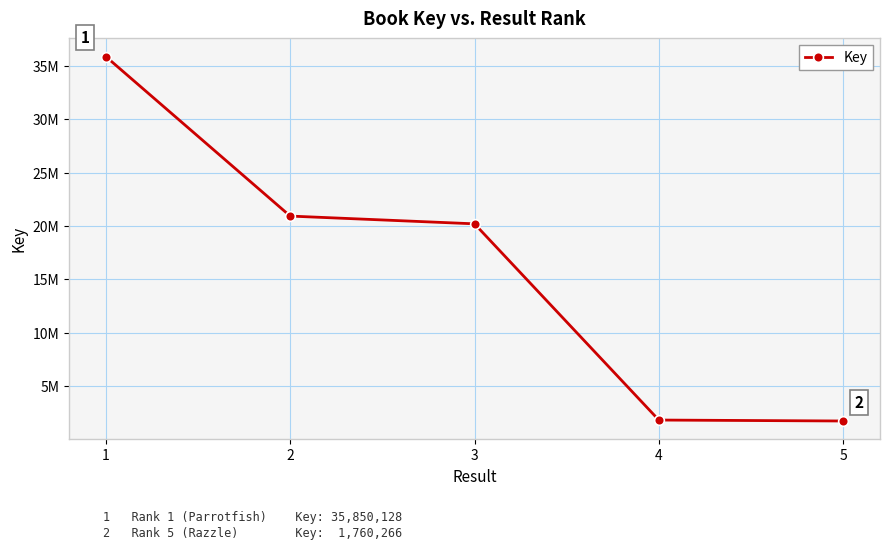

What is the minimum value shown in the chart?

1760266